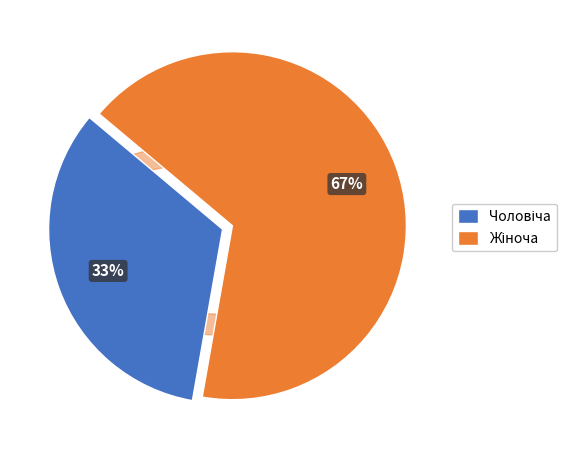

To the nearest percent, what is the average slice percentage?

50%